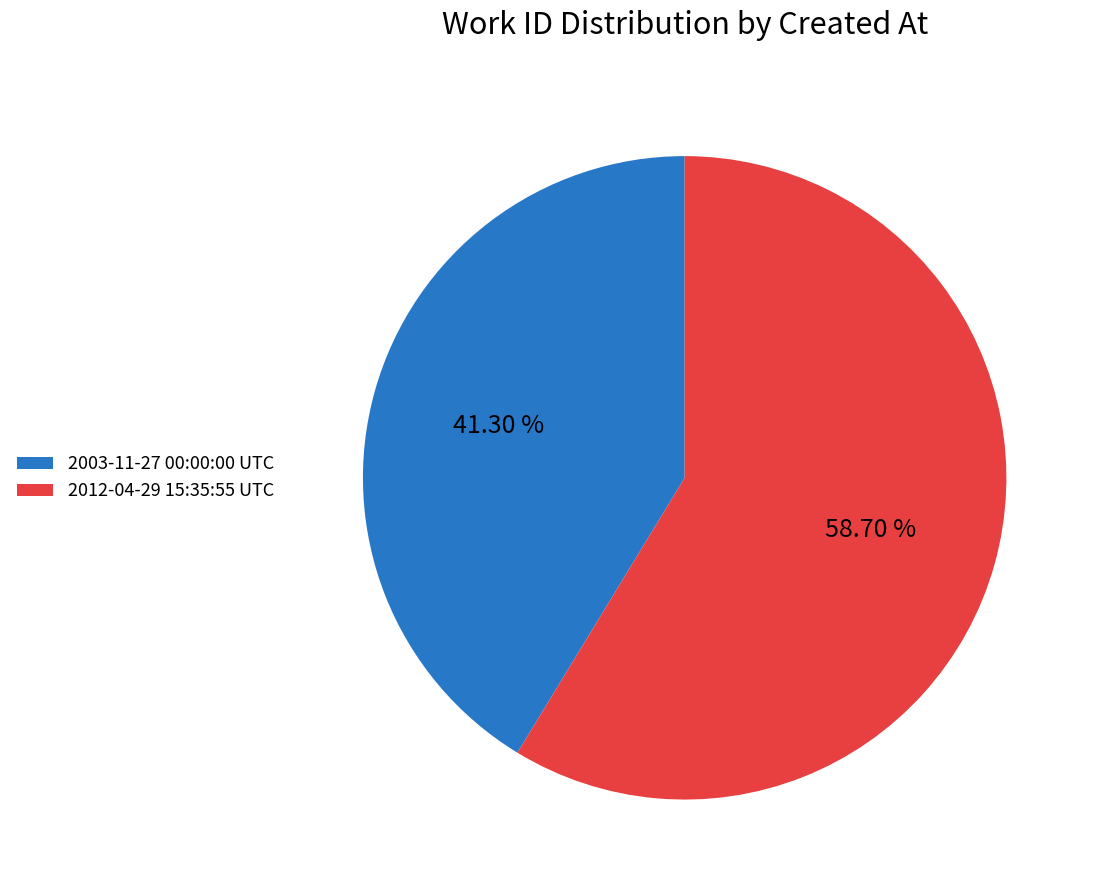

The 2012-04-29 15:35:55 UTC slice represents 59% of the pie. True or false?

True